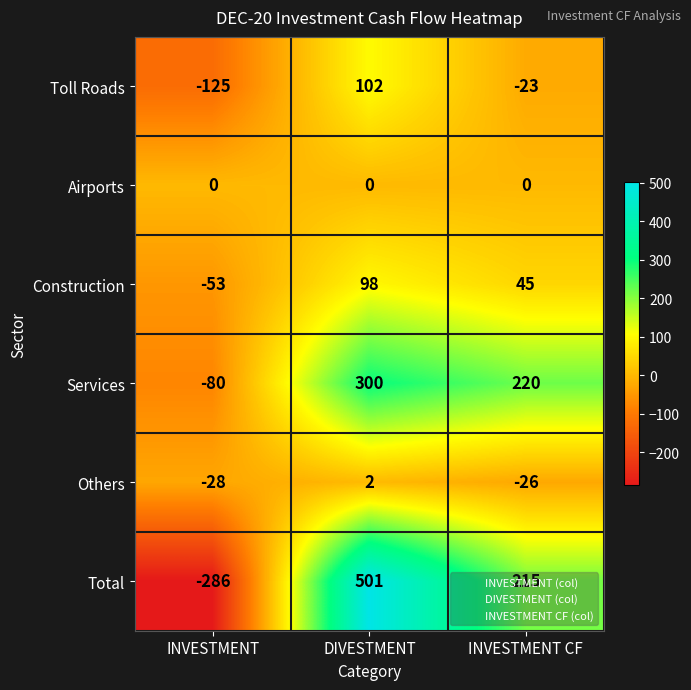

Count the number of categories in the chart.

3